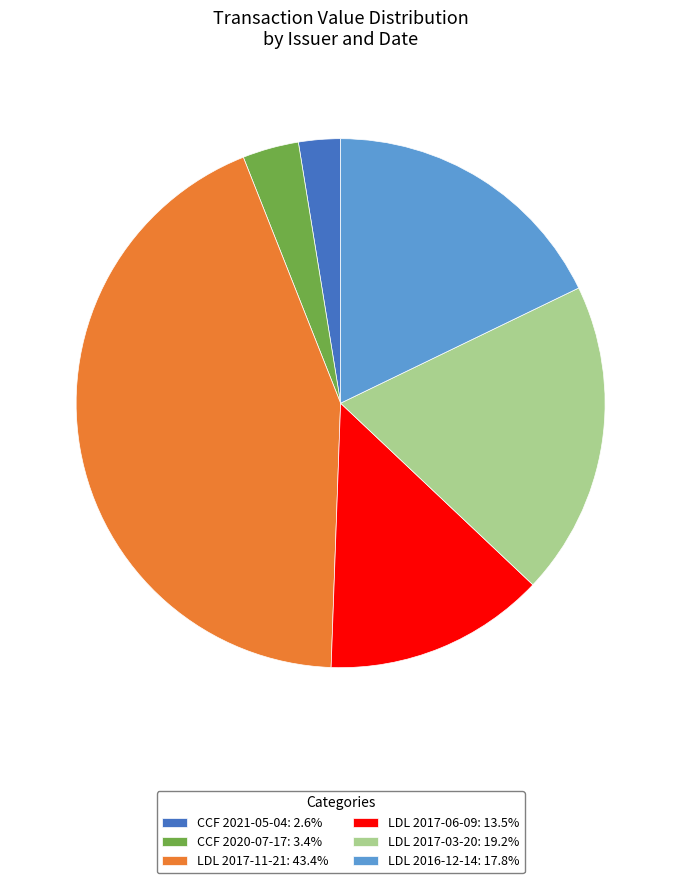

Which has a higher value, LDL 2017-06-09 or CCF 2021-05-04?

LDL 2017-06-09